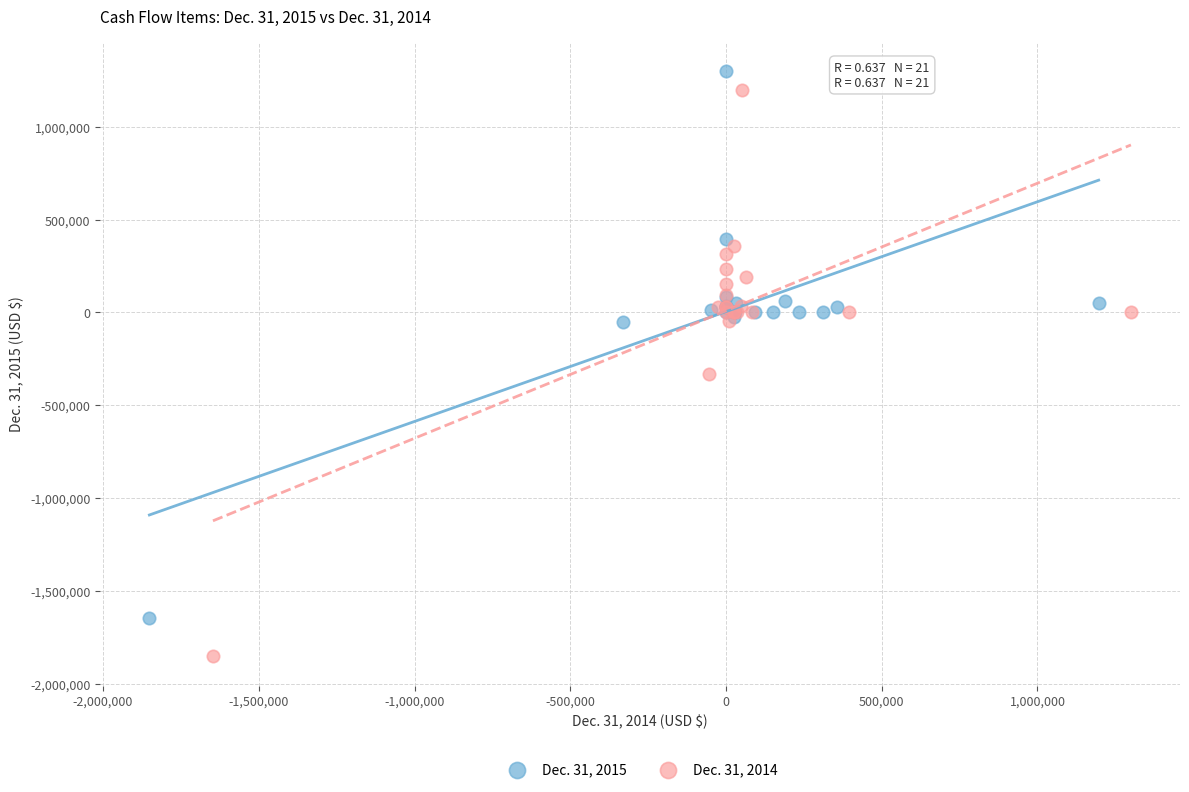

Which series reaches the minimum Y coordinate?

Dec. 31, 2014